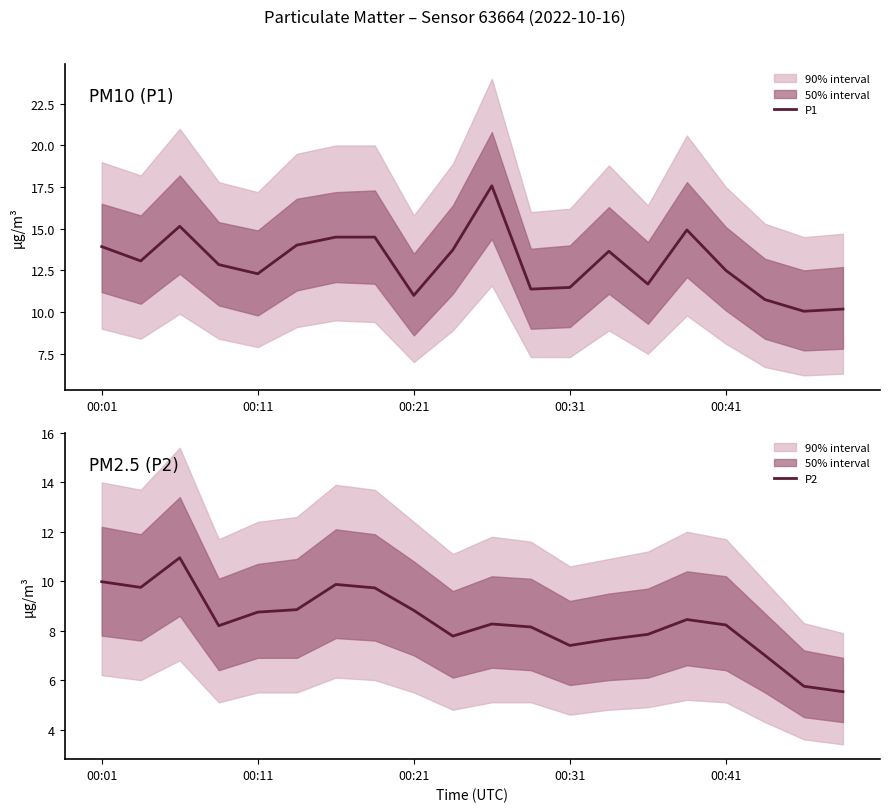

True or false: P1 and P2 cross at least once.

False